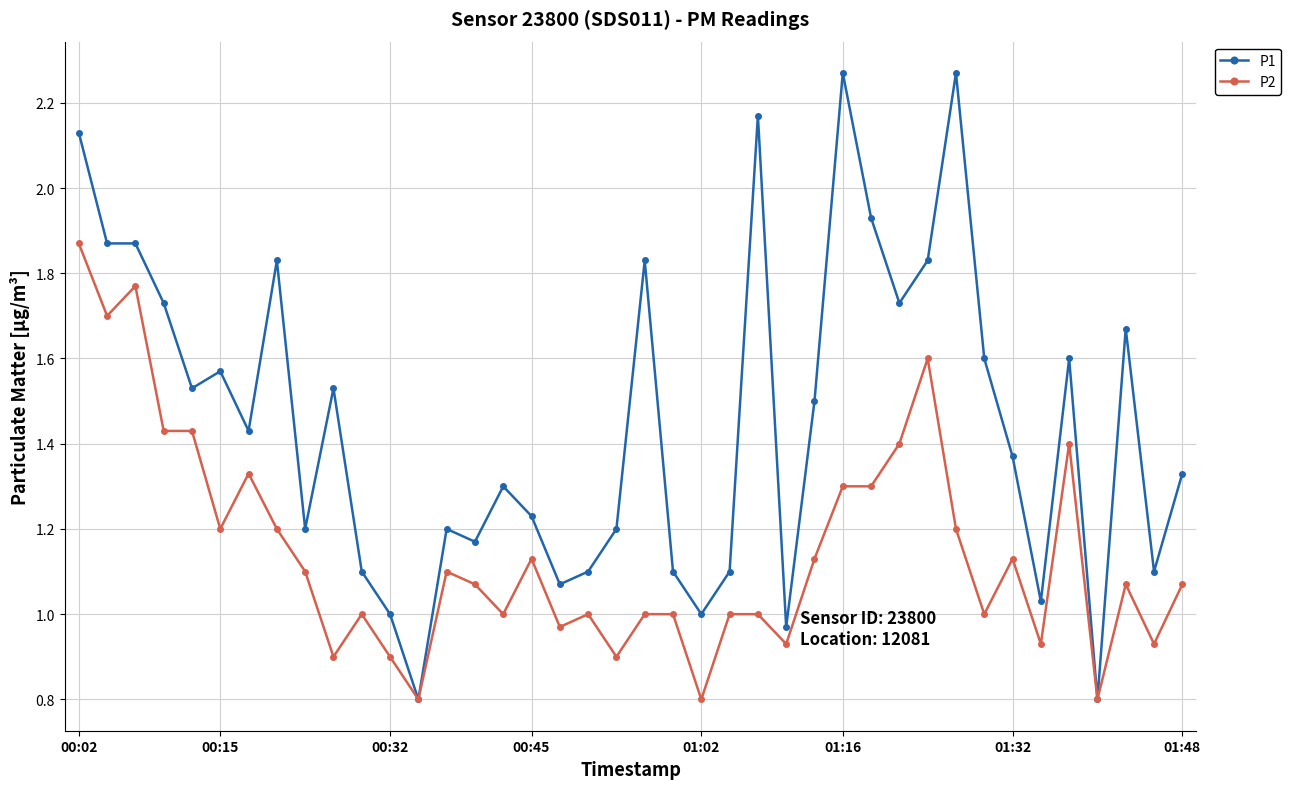

Count the number of data series in this chart.

2